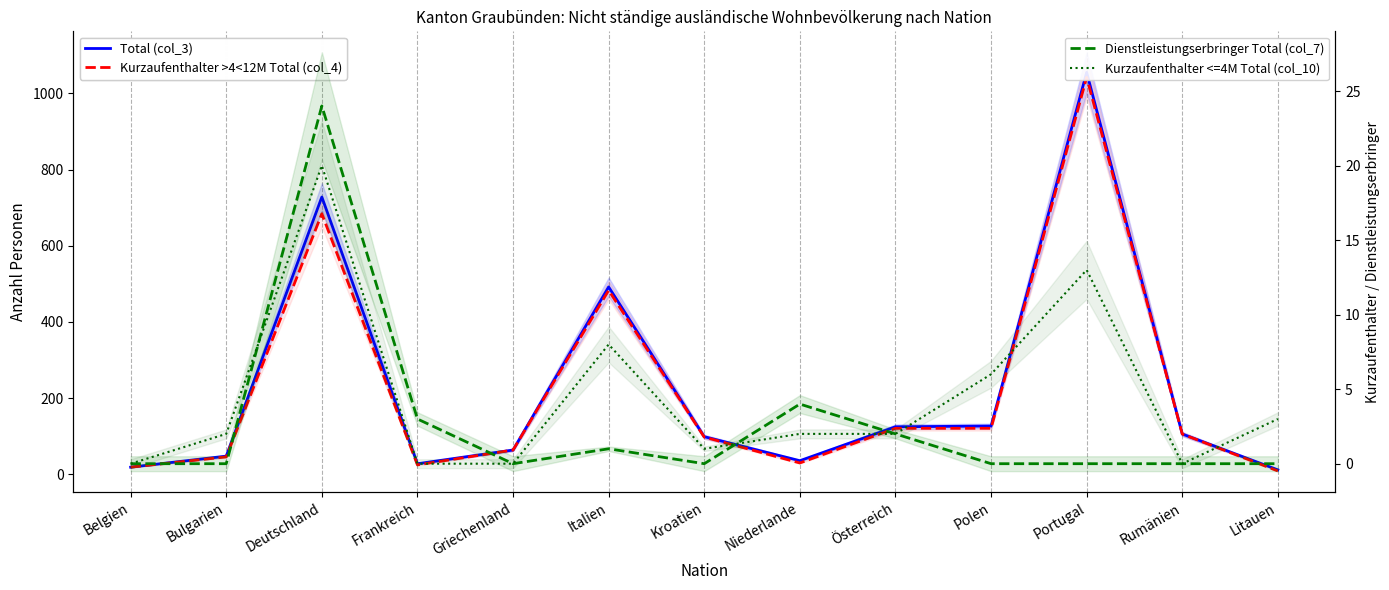

How many categories are shown in the chart?

13